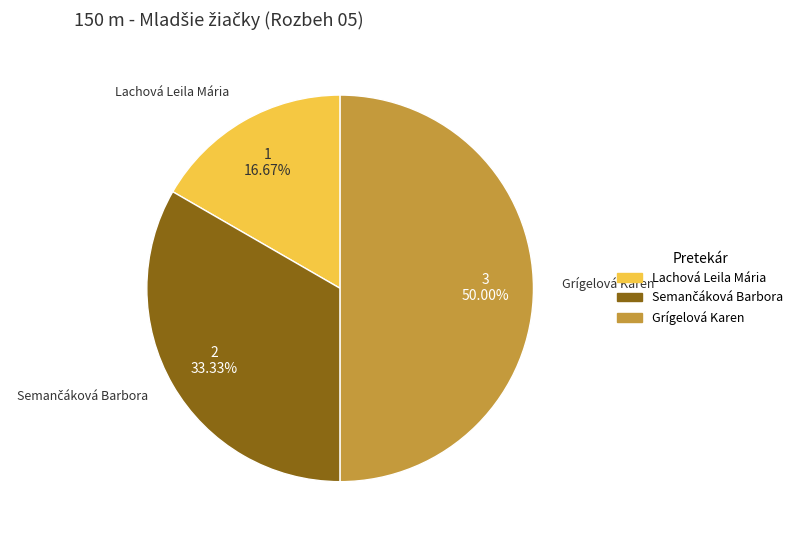

How many segments does this pie chart have?

3